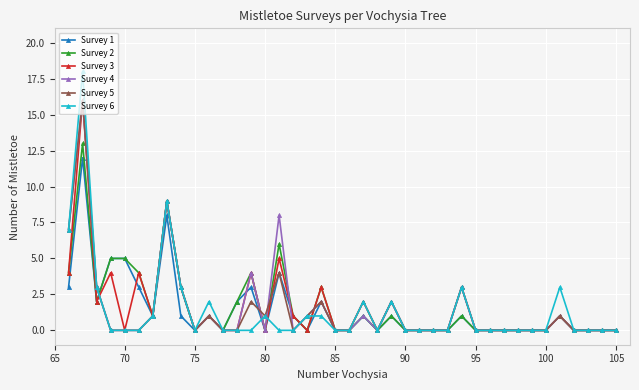

What is the maximum value shown in the chart?

18